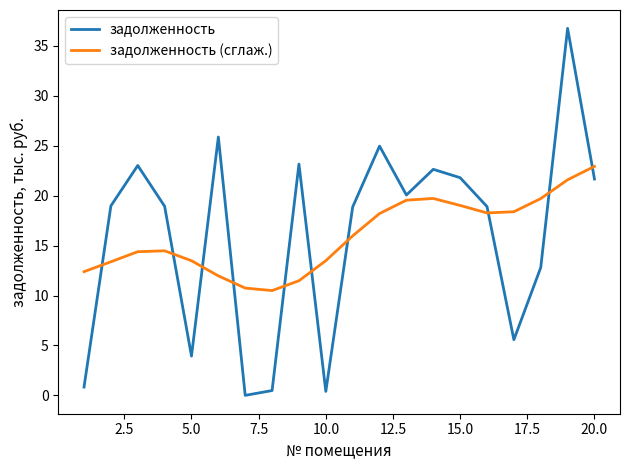

After their last crossing, which series has the higher values: задолженность or задолженность (сглаж.)?

задолженность (сглаж.)